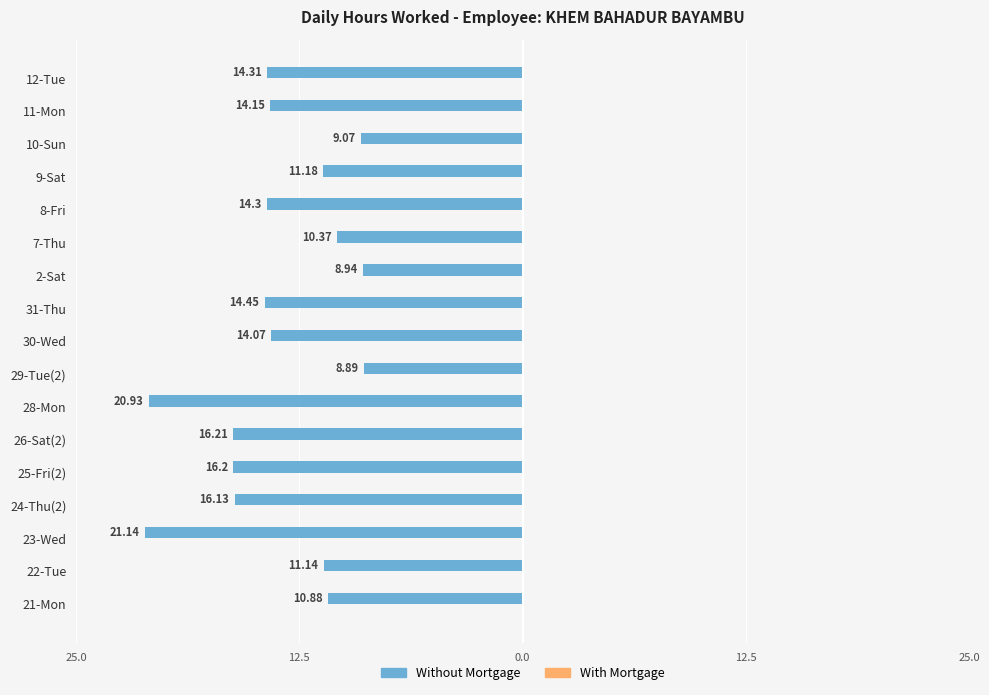

At 25.0, list the series in order from largest to smallest.

Without Mortgage, With Mortgage